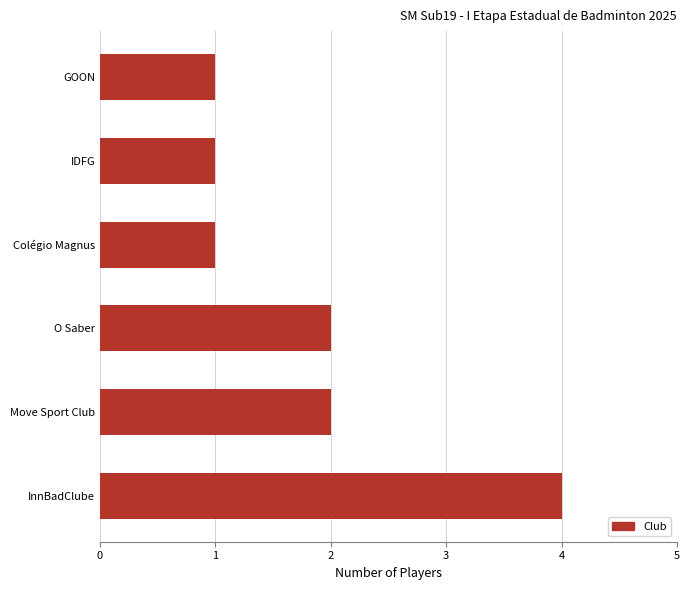

How many values are below 2?

3